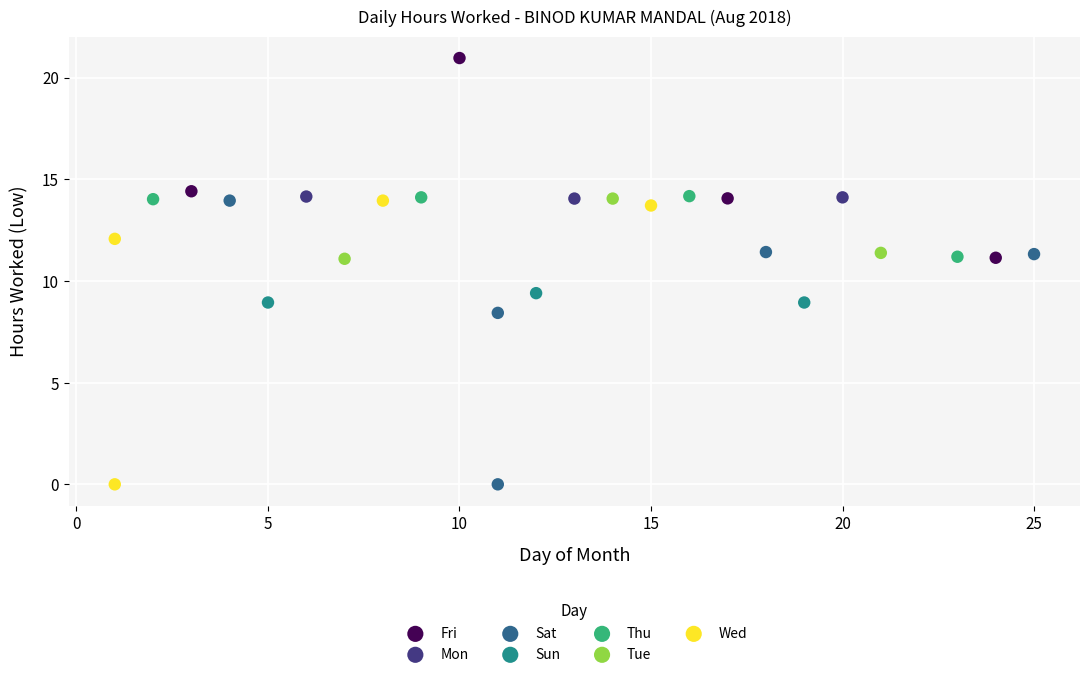

Which series reaches the maximum Y coordinate?

Fri